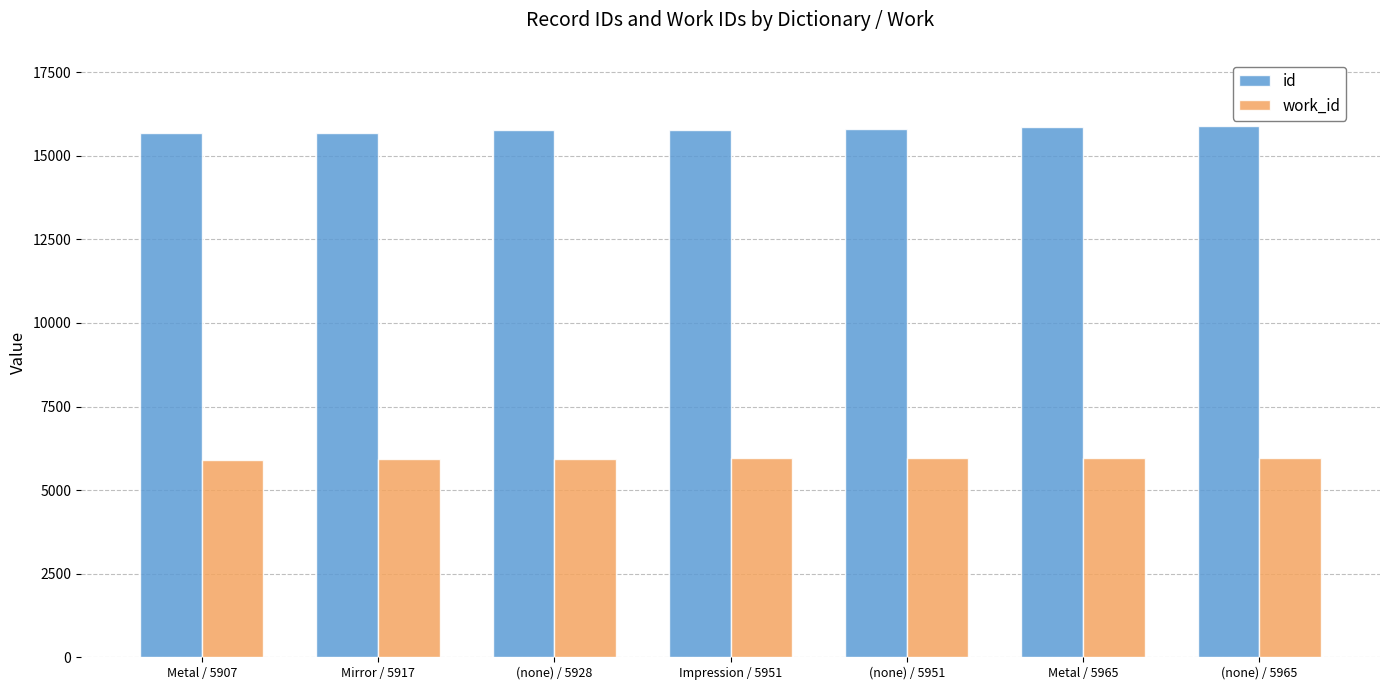

What is the greatest value displayed?

15877